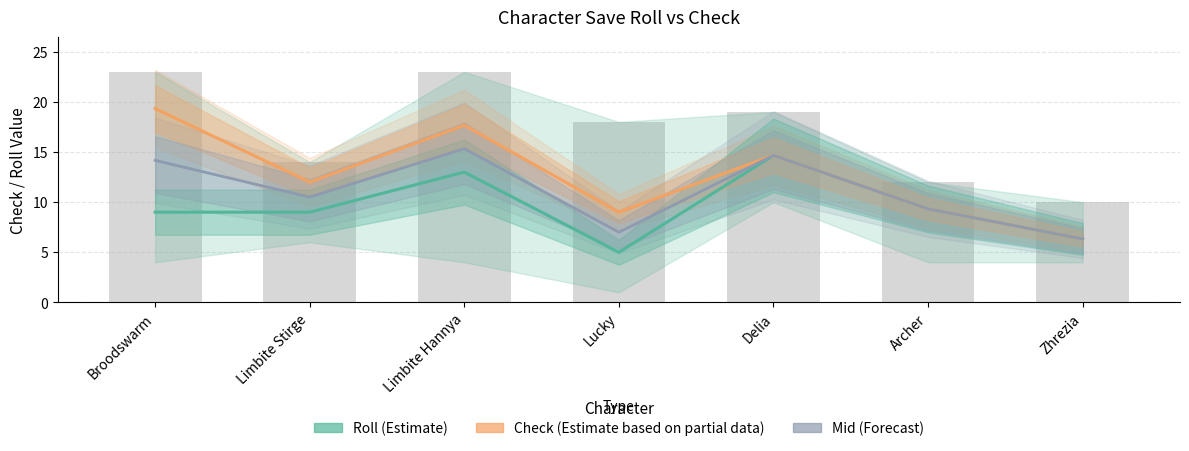

Reading left to right, extract all data points from this chart.

Roll (Estimate): Broodswarm=9.0	Limbite Stirge=9.0	Limbite Hannya=13.0	Lucky=5.0	Delia=14.7	Archer=9.3	Zhrezia=6.3
Check (Estimate based on partial data): Broodswarm=19.3	Limbite Stirge=12.0	Limbite Hannya=17.7	Lucky=9.0	Delia=14.7	Archer=9.3	Zhrezia=6.3
Mid (Forecast): Broodswarm=14.2	Limbite Stirge=10.5	Limbite Hannya=15.3	Lucky=7.0	Delia=14.7	Archer=9.3	Zhrezia=6.3